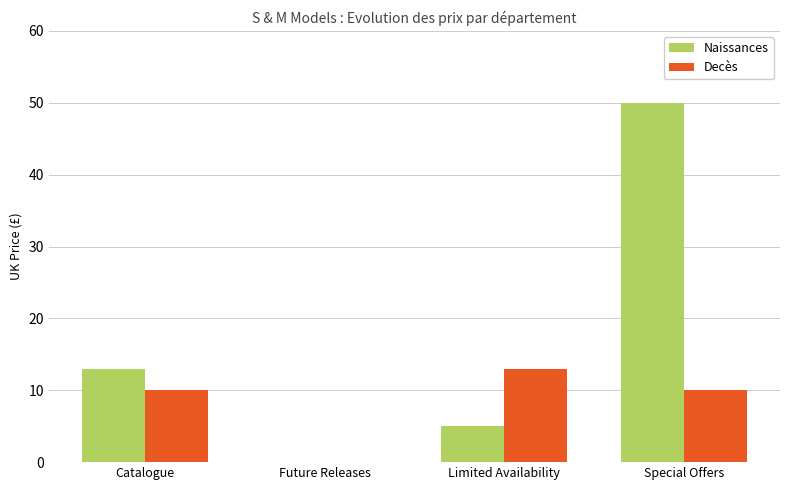

Which series changed the most between Catalogue and Special Offers?

Naissances